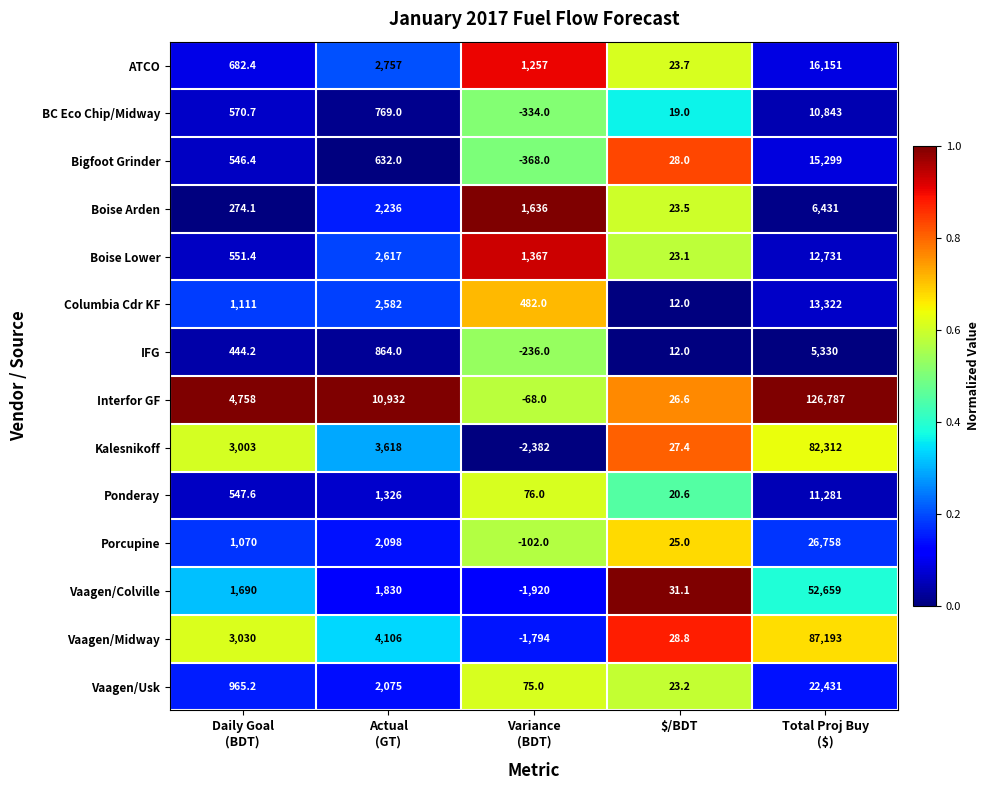

Between Daily Goal
(BDT) and Actual
(GT), which series saw the biggest shift?

Interfor GF